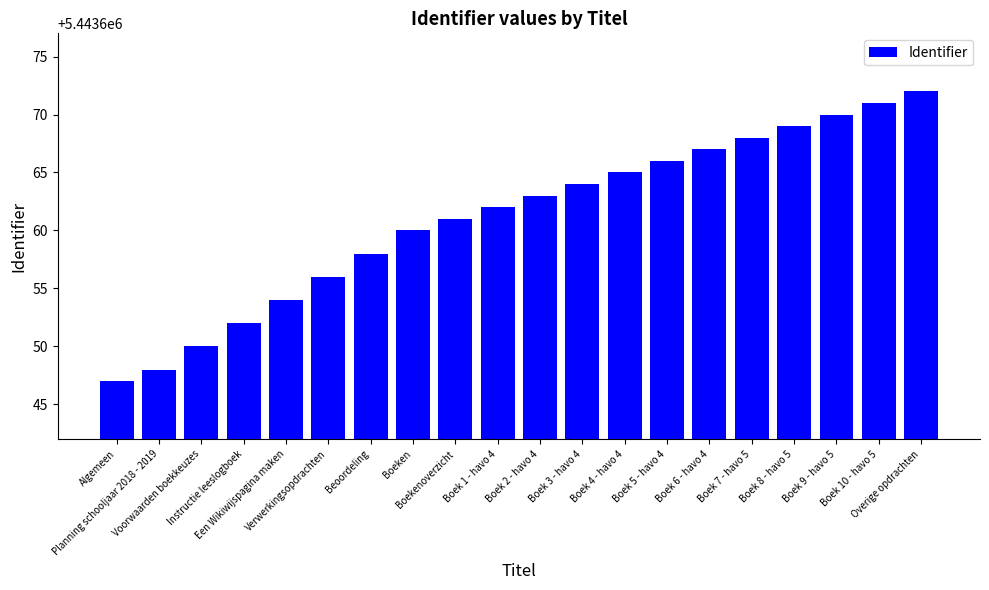

What is the maximum value shown in the chart?

5443672